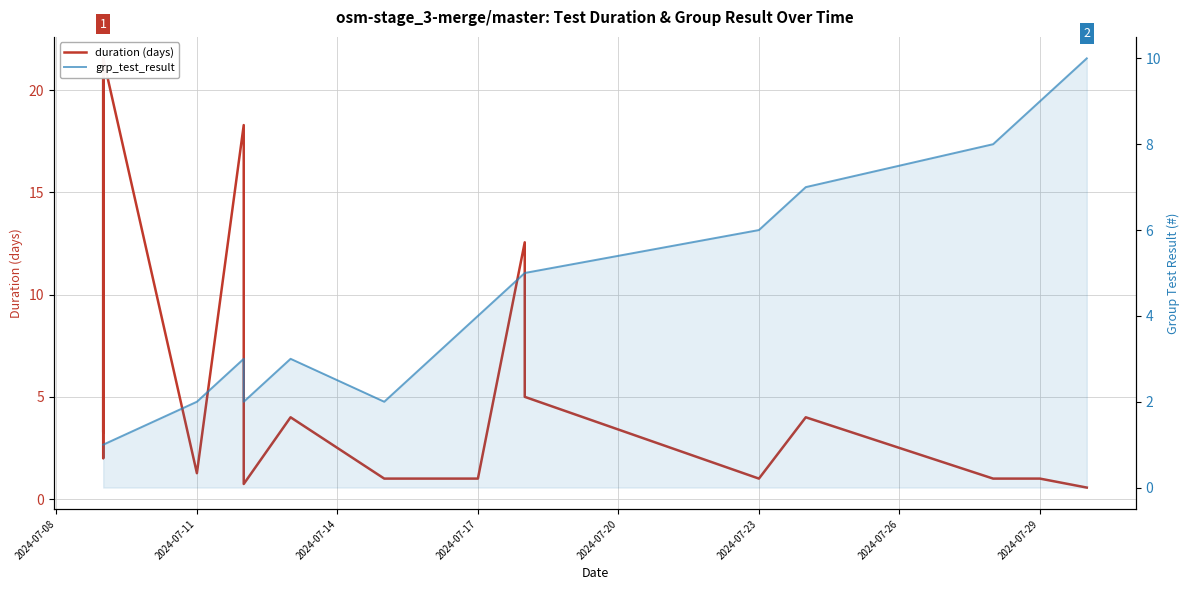

After their last crossing, which series has the higher values: grp_test_result or duration (days)?

grp_test_result